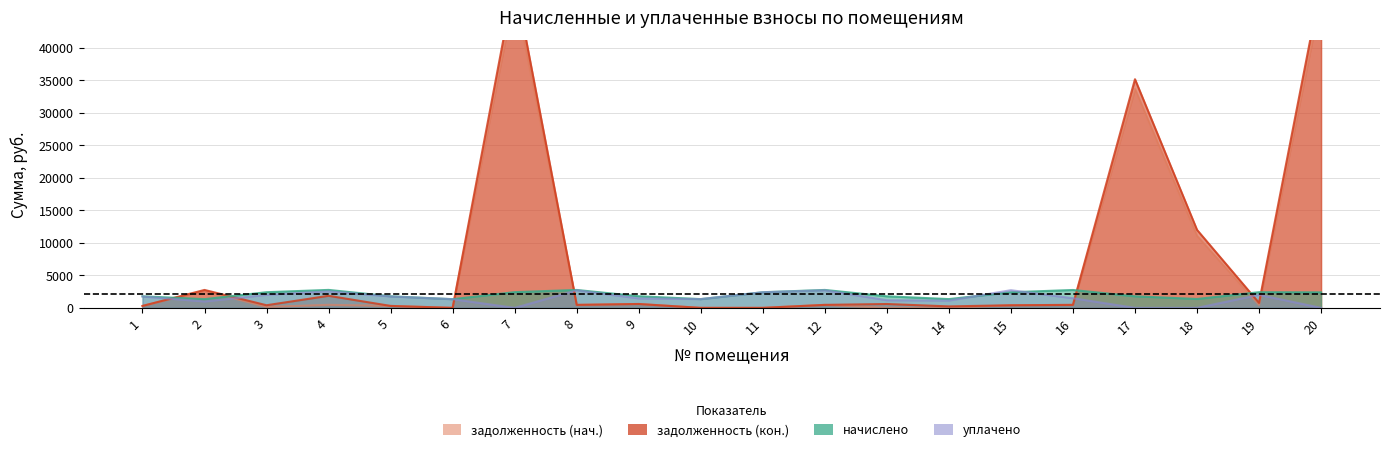

What is the difference between the maximum and minimum values in the уплачено series?

2716.5